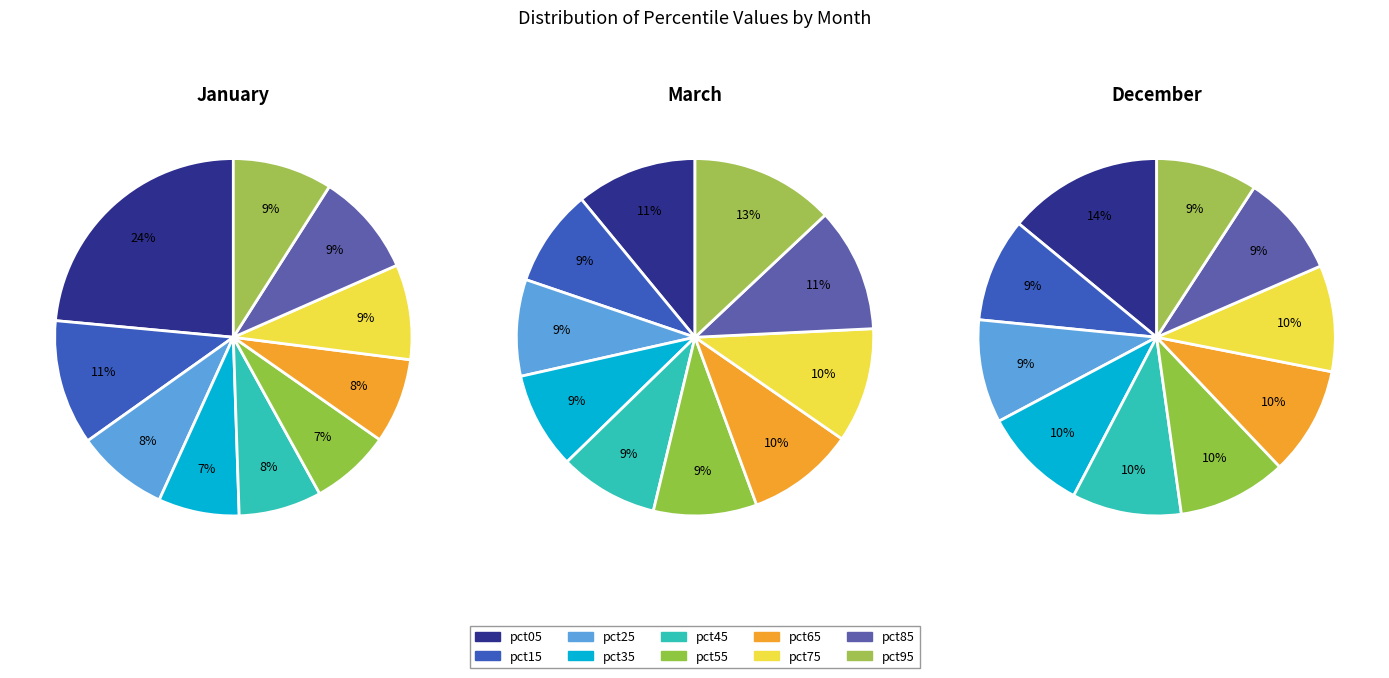

The 9 slice represents 9% of the pie. True or false?

True